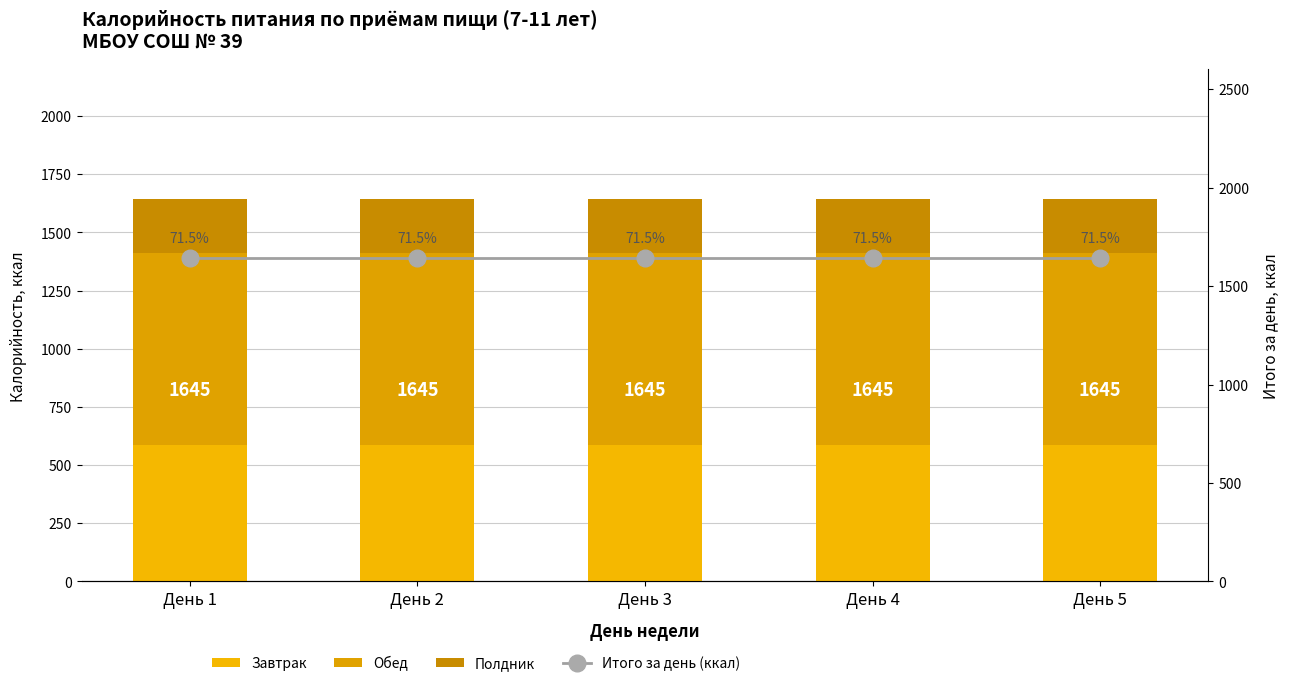

List the series in order of their overall mean, lowest first.

Полдник, Завтрак, Обед, Итого за день (ккал)